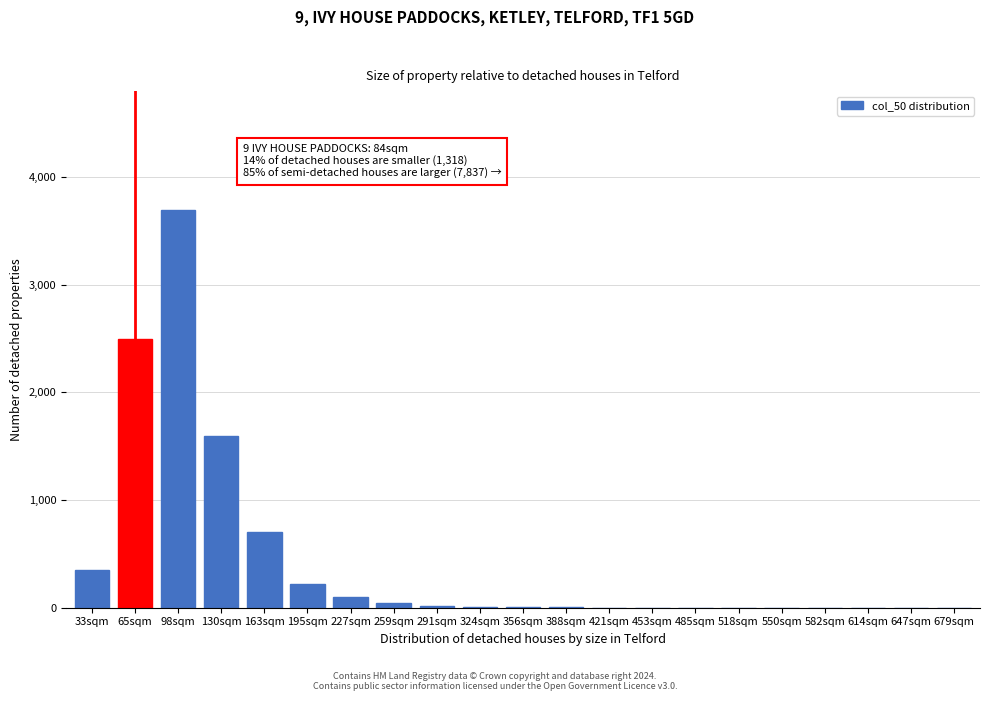

True or false: the data shows 220 at 195sqm.

True